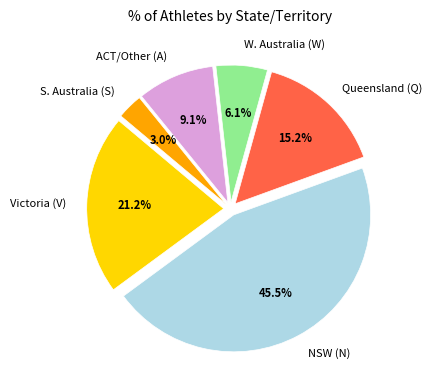

Does any single category account for the majority?

No